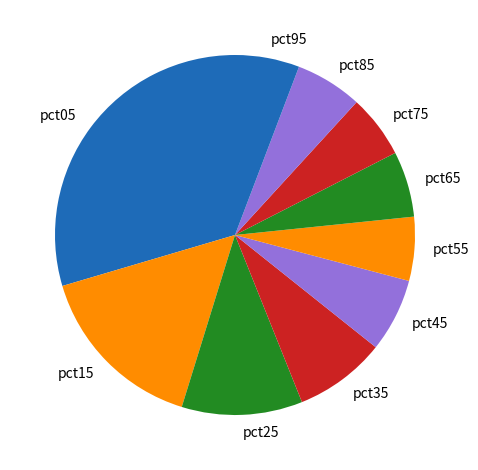

Is there any slice that represents more than half of the pie?

No